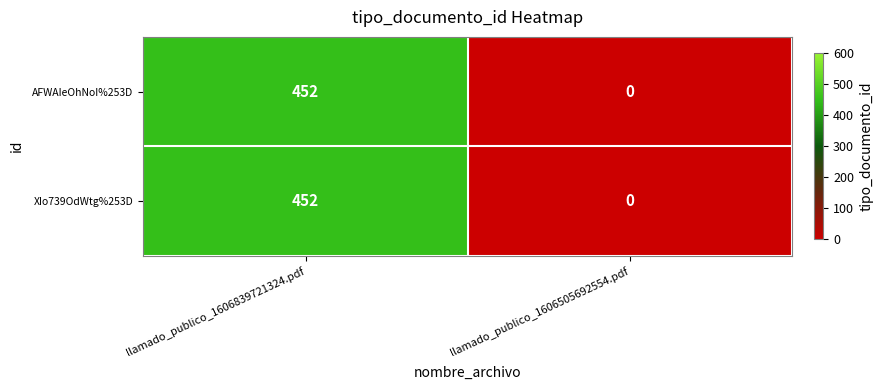

Rank the categories by XIo739OdWtg%253D value from highest to lowest.

llamado_publico_1606839721324.pdf, llamado_publico_1606505692554.pdf